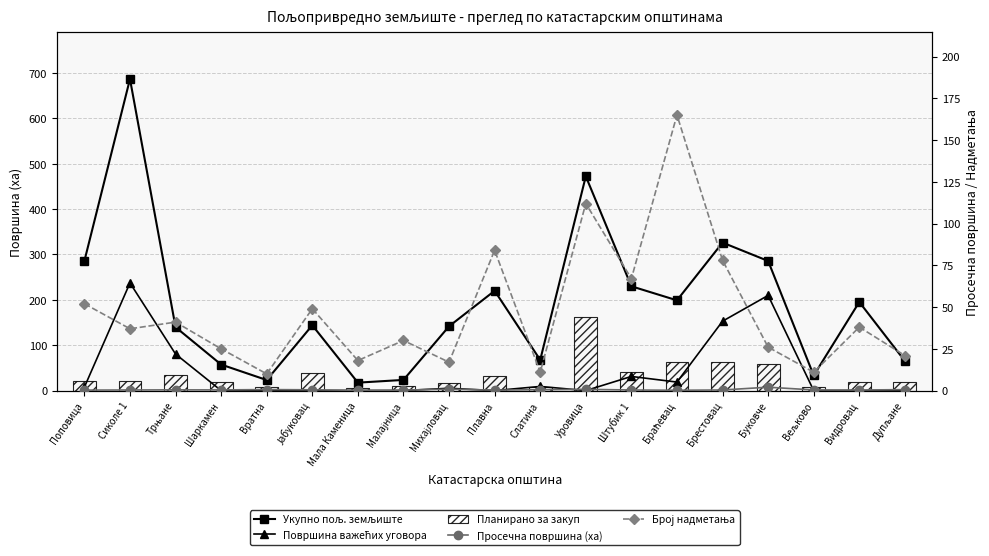

What are all the series names shown in the legend?

Укупно пољ. земљиште, Површина важећих уговора, Планирано за закуп, Просечна површина (ха), Број надметања